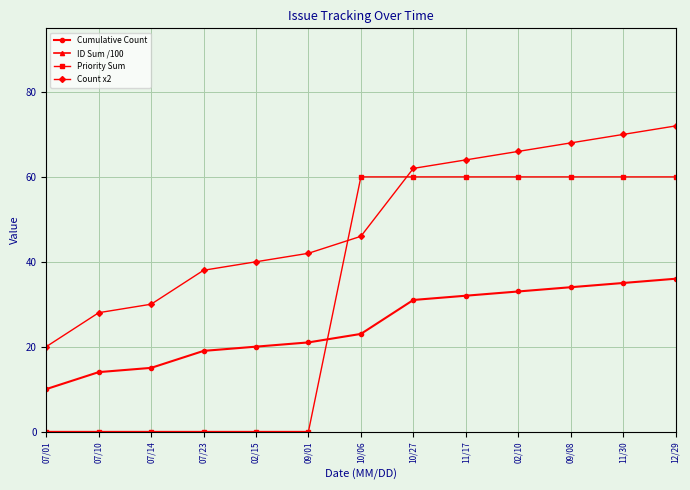

What is the total value across all series at 07/01?

179.3